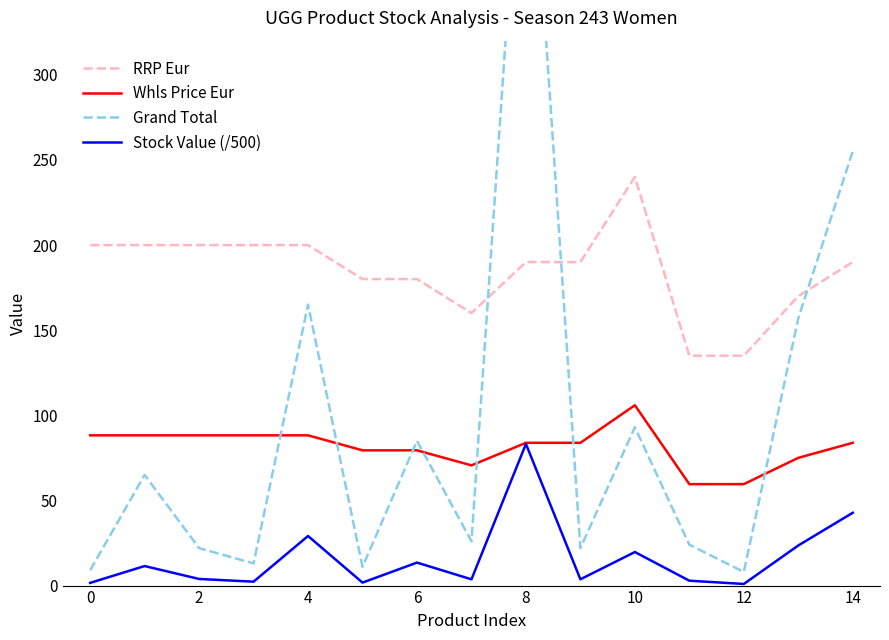

Which series has the largest range (max minus min)?

Grand Total